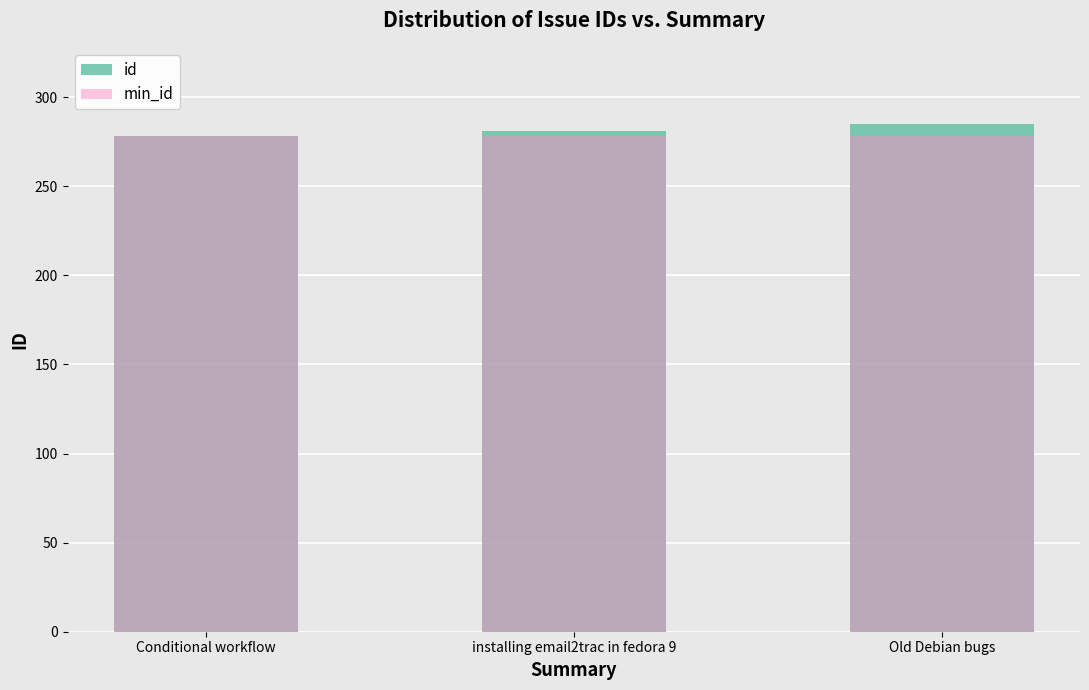

What is the minimum value for id?

278